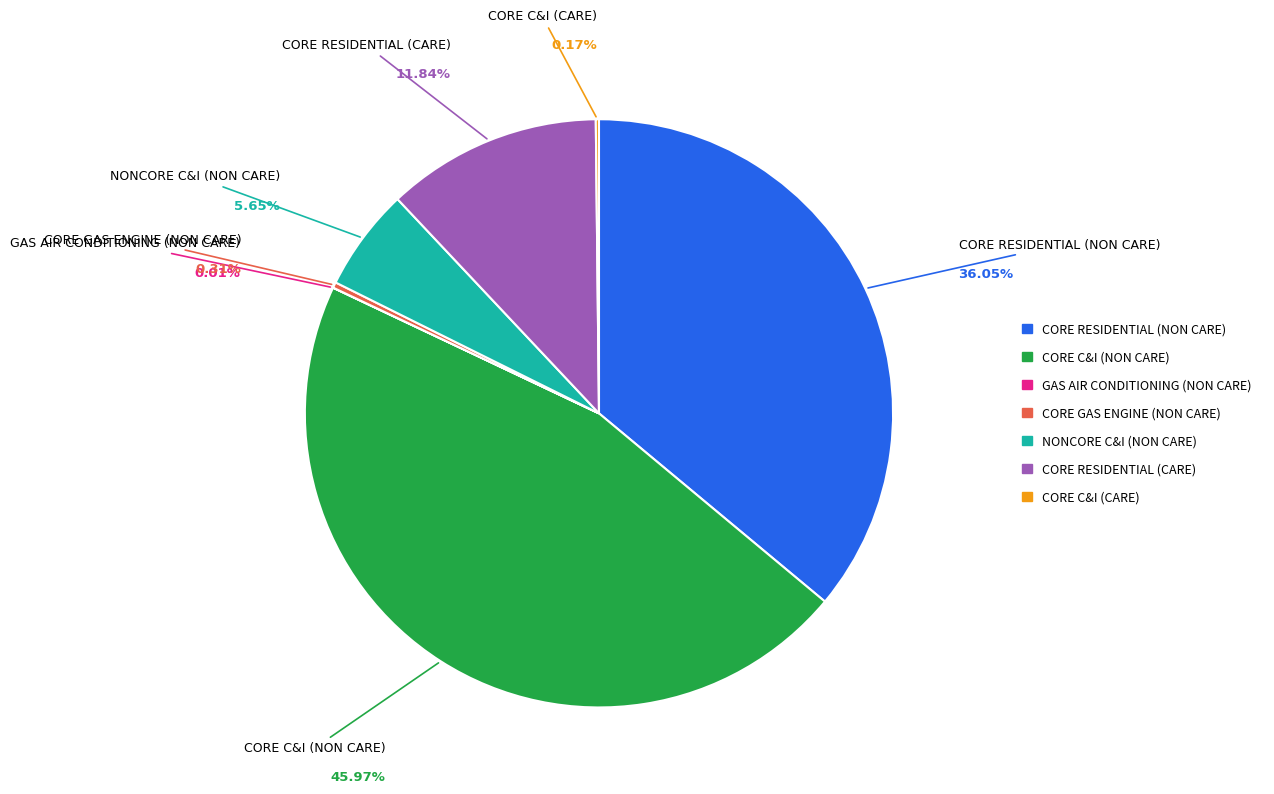

How many segments does this pie chart have?

7